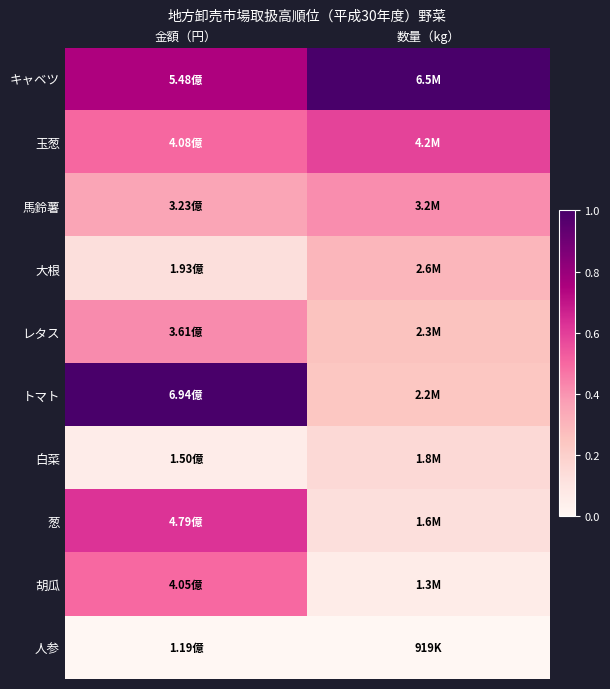

Which has a higher value, 金額（円） or 数量（kg）?

数量（kg）